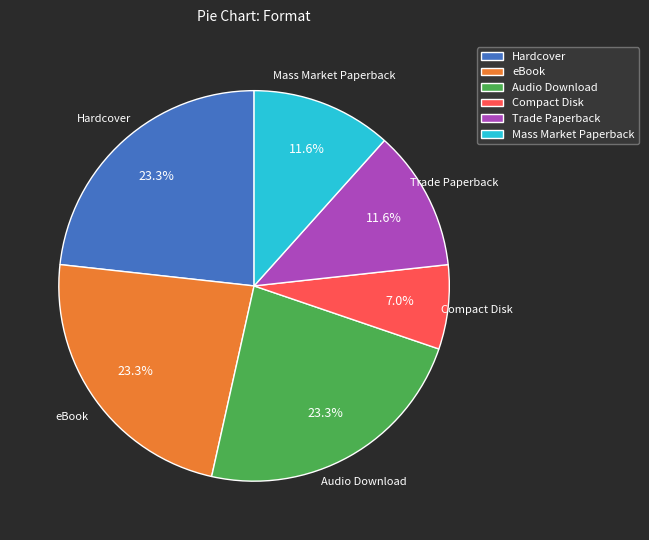

Does any single category account for the majority?

No